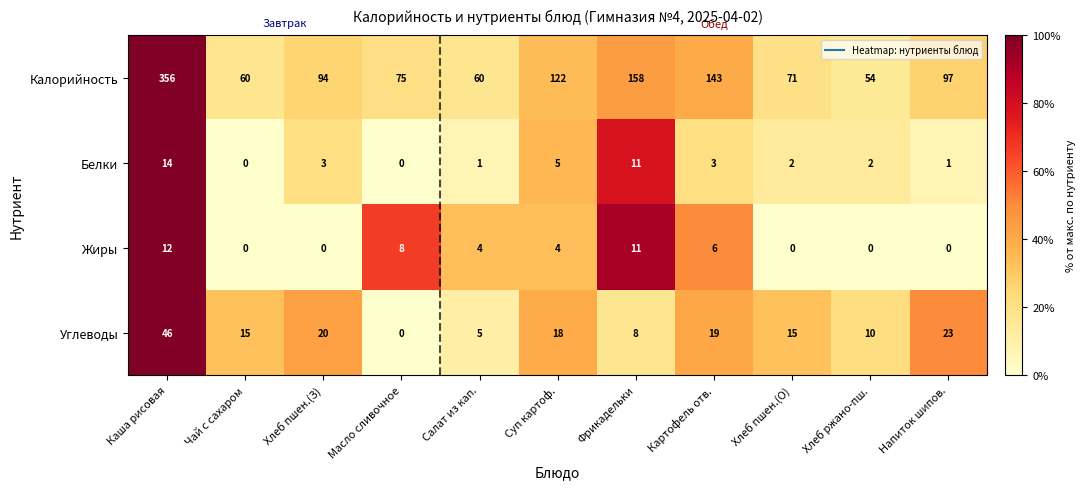

What is the maximum value shown in the chart?

356